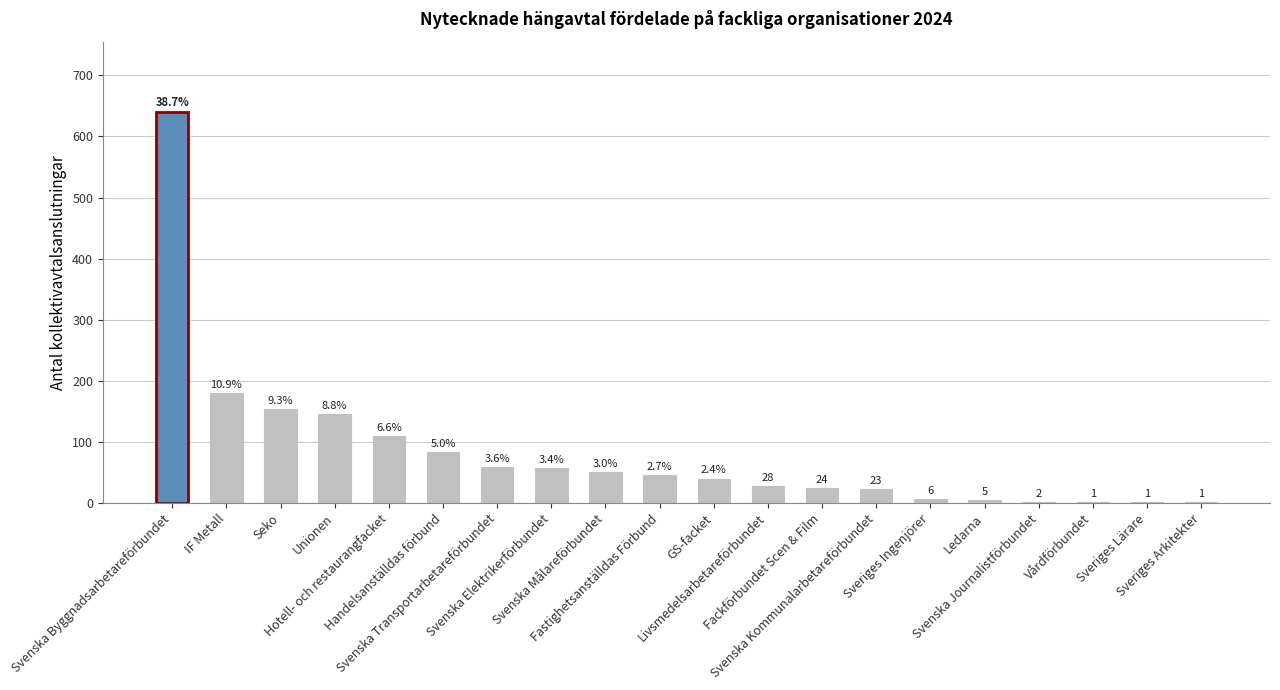

True or false: the data shows 2 at Svenska Journalistförbundet.

True